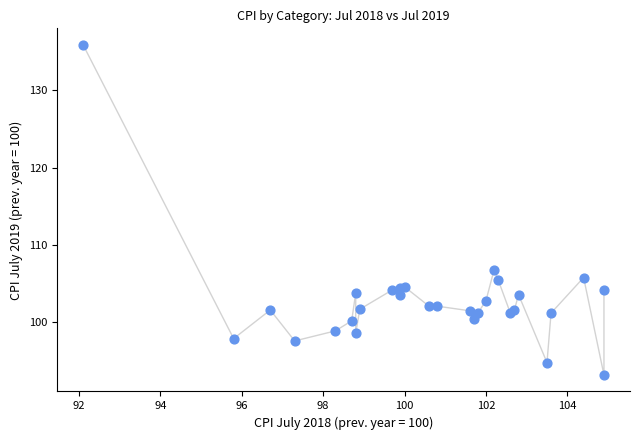

What Y value in the scatter plot is closest to 114?

106.8